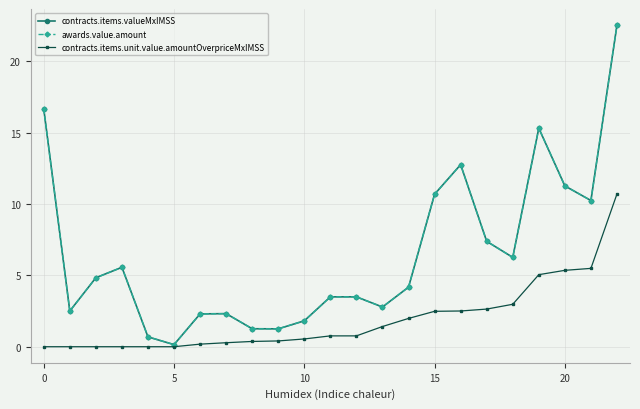

Does the chart have visible grid lines?

Yes